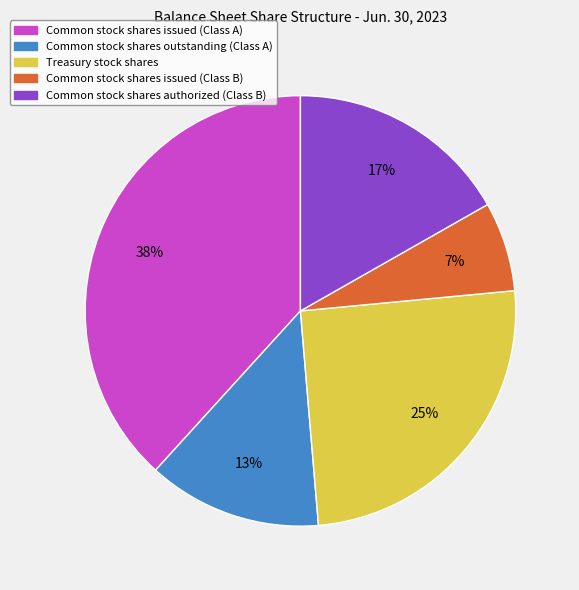

Count the number of slices in the pie.

5